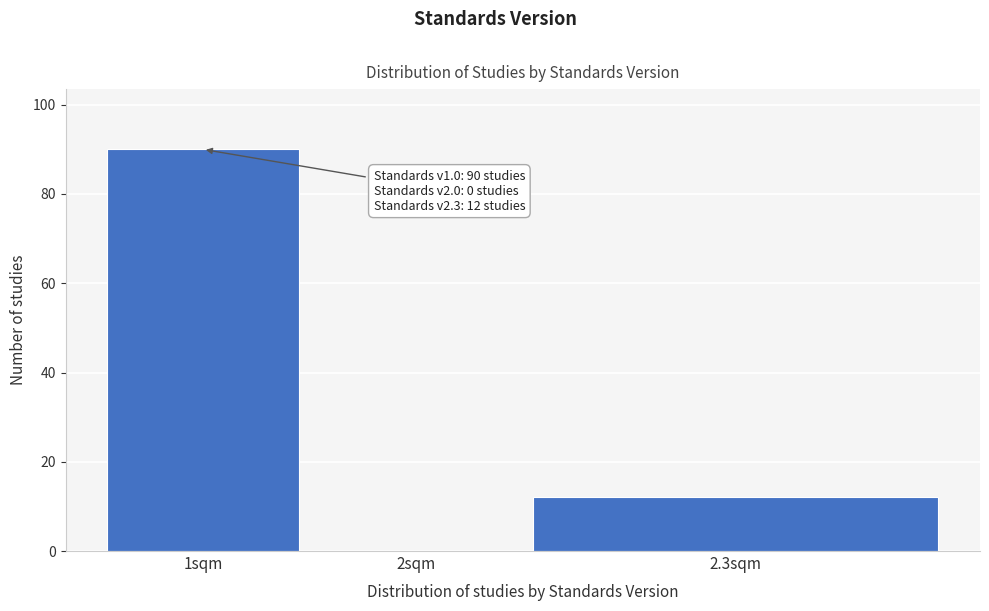

Reading right to left, list all the values displayed in this chart.

2.3sqm=12	2sqm=0	1sqm=90